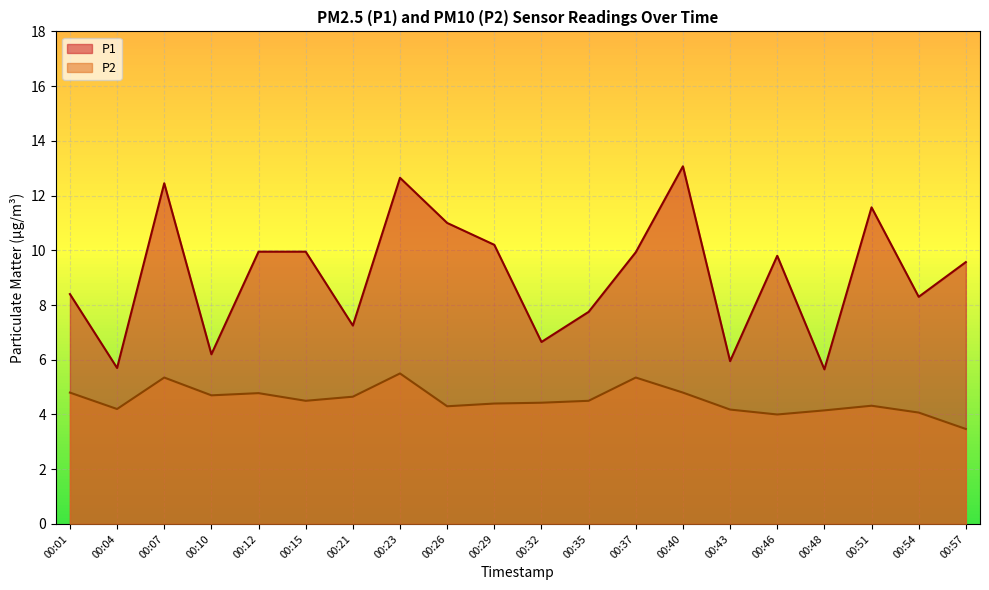

How many data points does each series have?

20